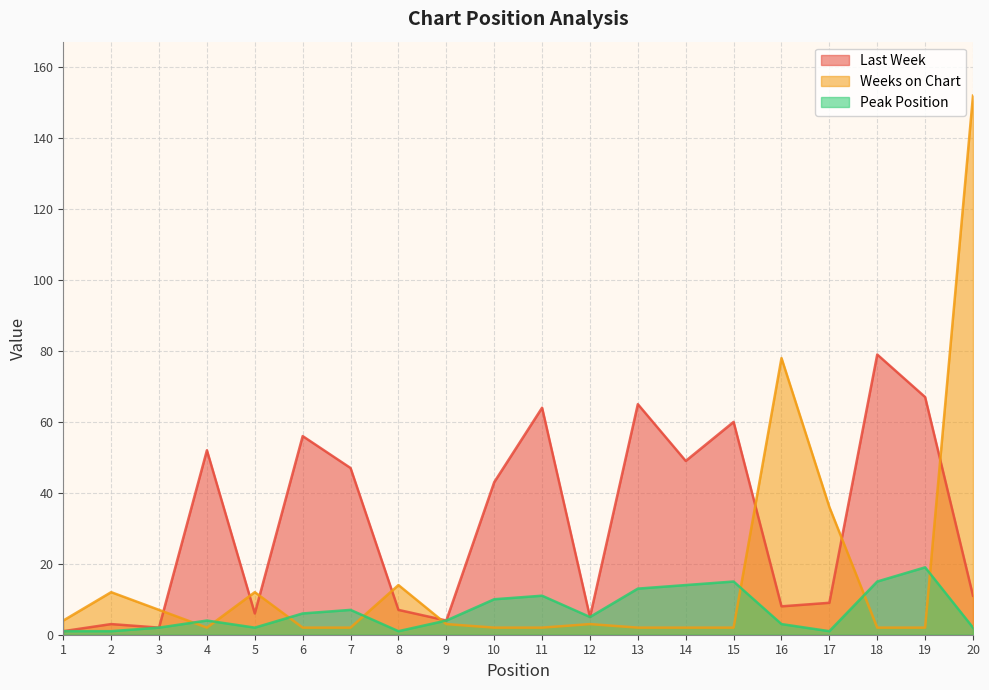

At which category is the sum across all series the highest?

20